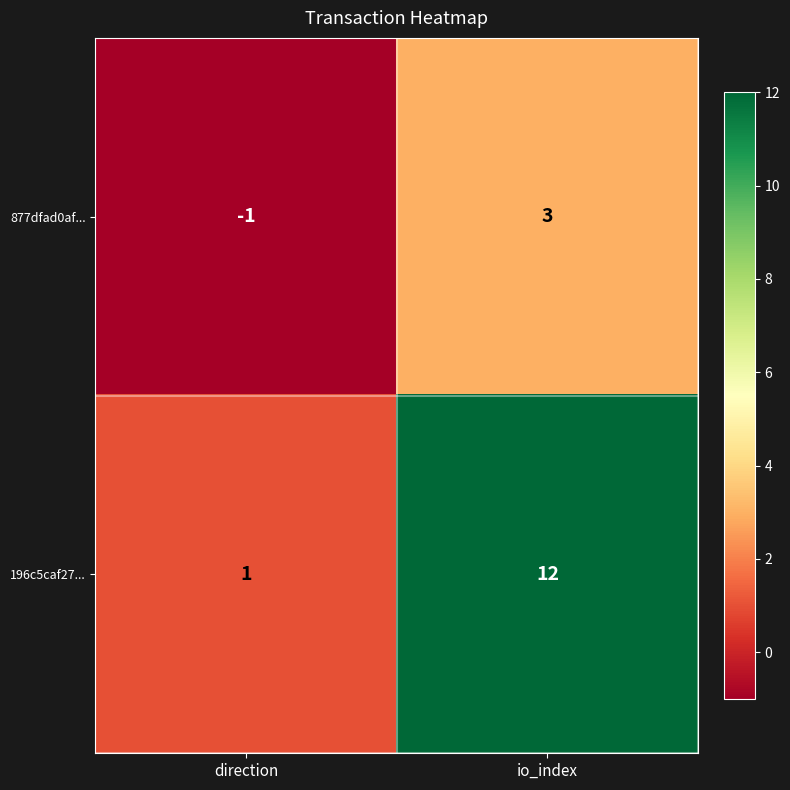

What is the difference between the maximum and minimum values in the 196c5caf27... series?

11